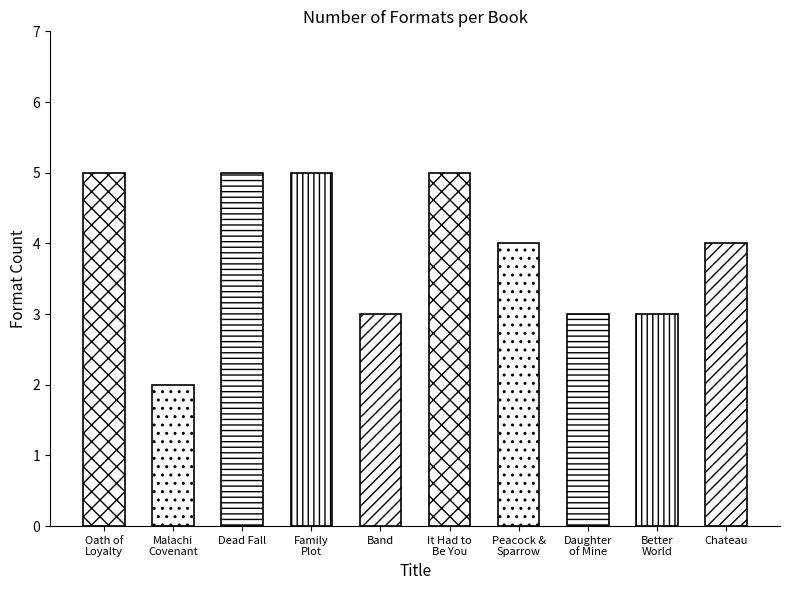

Is it true that the value at Chateau is 4?

True